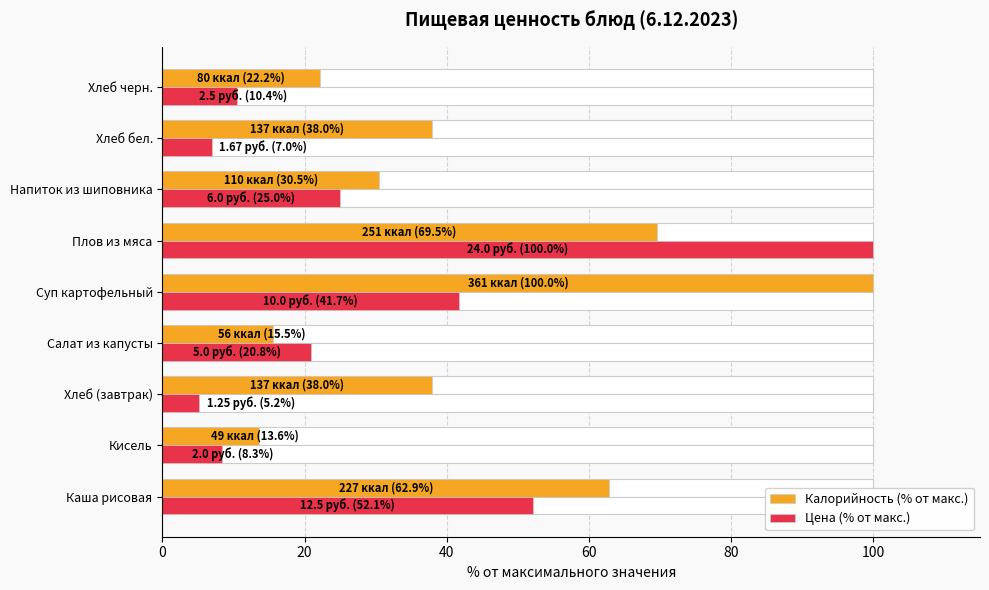

Which series changed the most between Салат из капусты and Напиток из шиповника?

Калорийность (% от макс.)